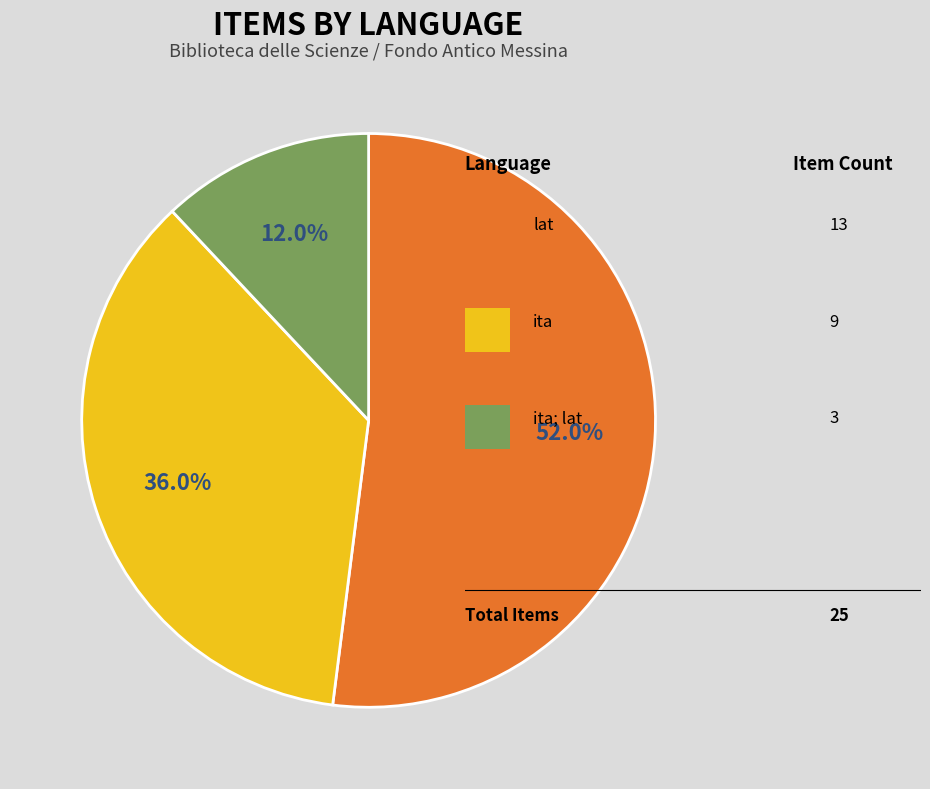

To the nearest percent, what is the difference between the largest and smallest slice percentages?

40%